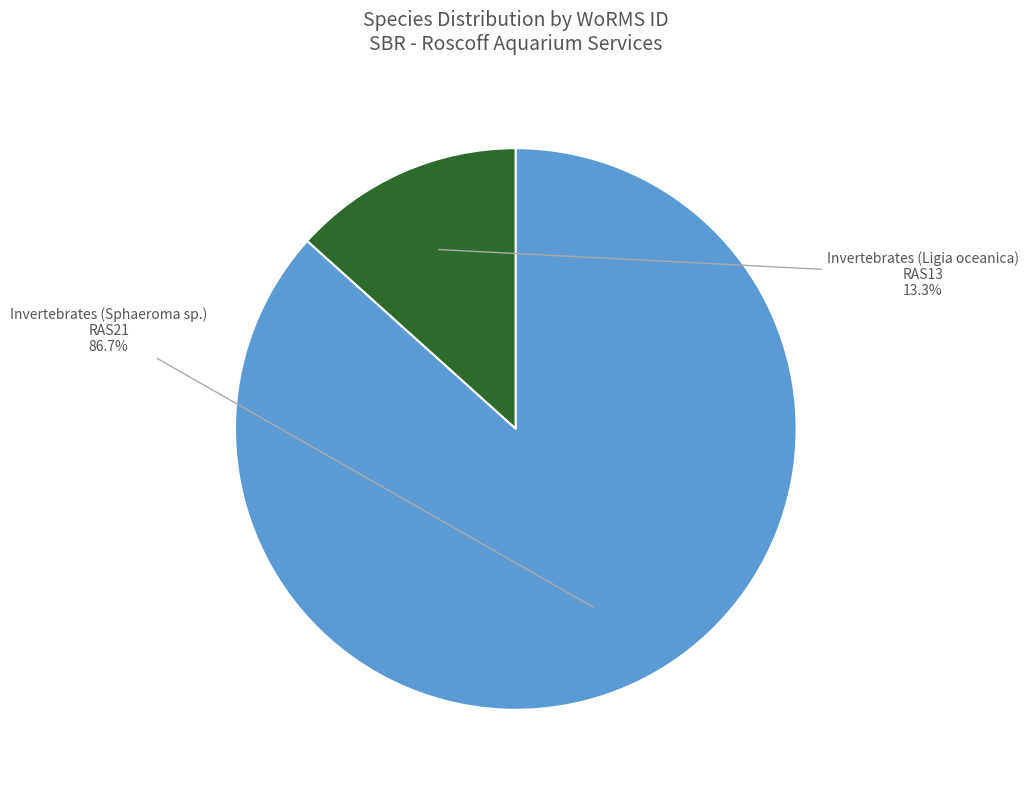

To the nearest percent, what percentage of the pie is Invertebrates (Sphaeroma sp.)?

87%